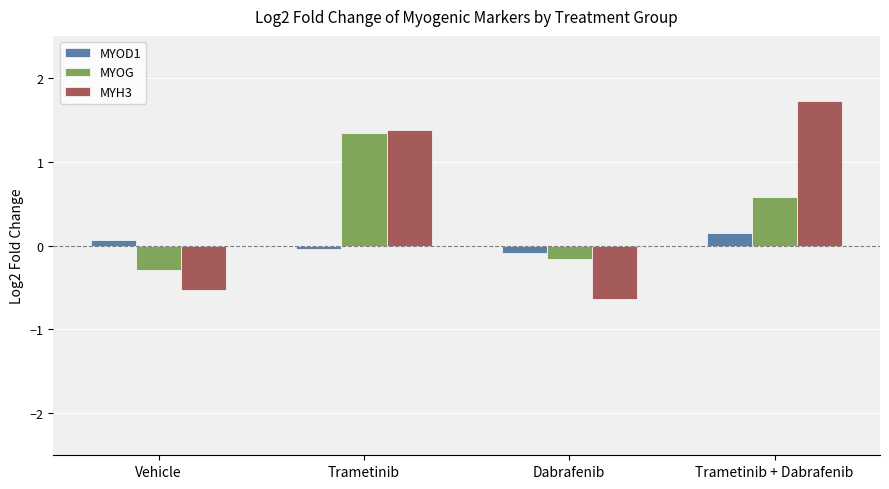

List the series in order of their peak value, highest first.

MYH3, MYOG, MYOD1